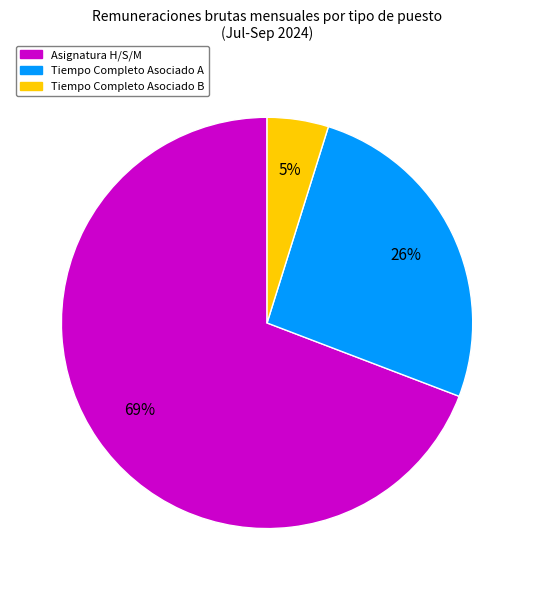

Does any single category account for the majority?

Yes